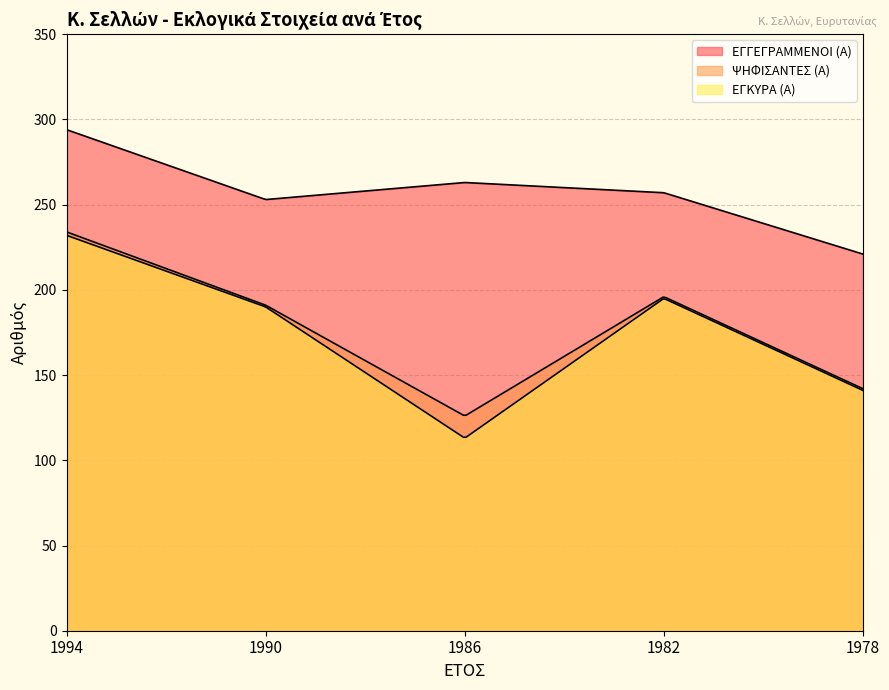

True or false: ΕΓΓΕΓΡΑΜΜΕΝΟΙ (Α) and ΨΗΦΙΣΑΝΤΕΣ (Α) cross at least once.

False